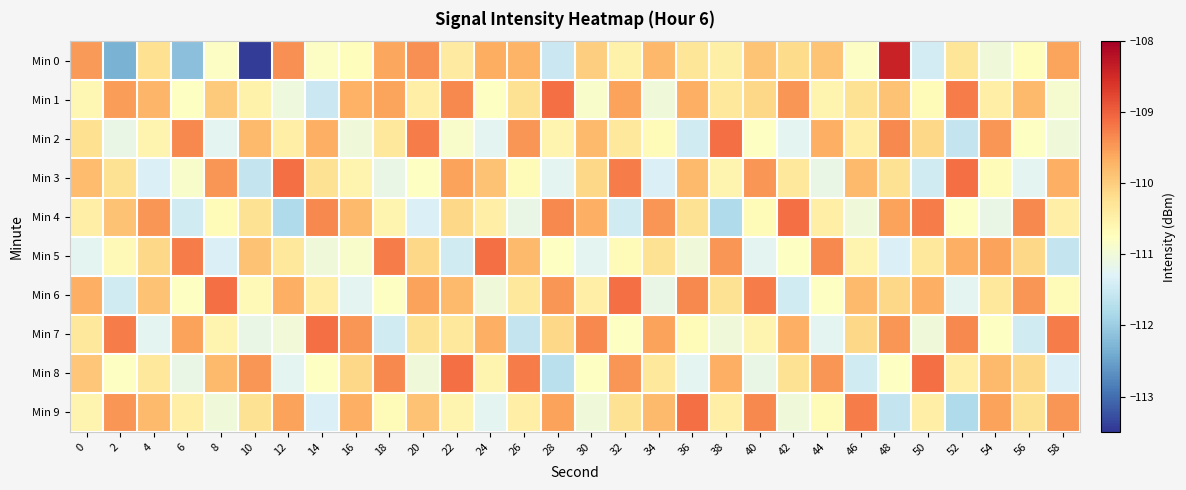

List the series in order of their peak value, highest first.

Min 0, Min 1, Min 2, Min 3, Min 4, Min 5, Min 6, Min 7, Min 8, Min 9